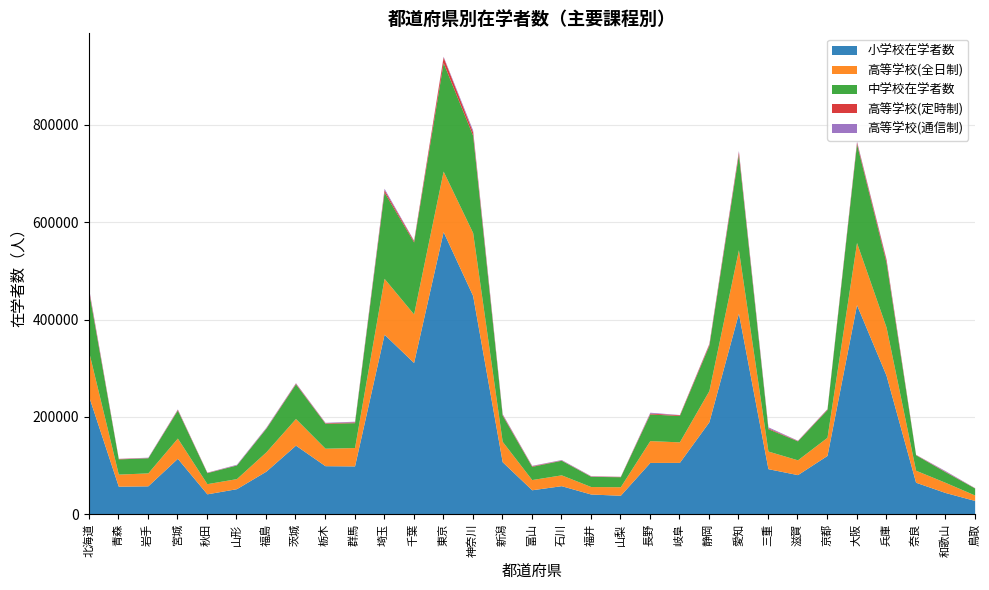

True or false: 小学校在学者数 has more than 0 points higher than both neighbors.

True